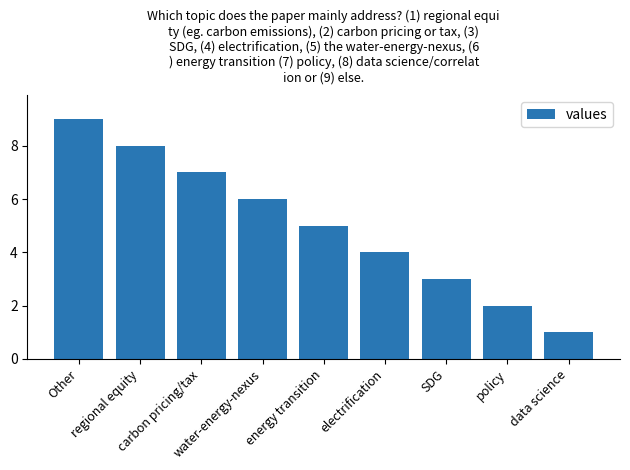

Which category has the highest value across all series?

Other